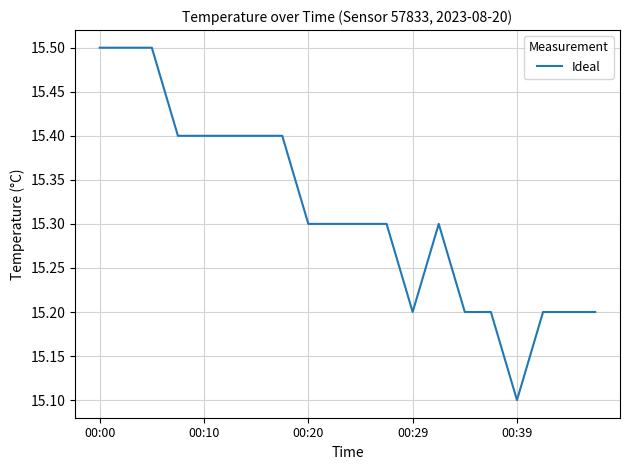

What is the maximum value shown in the chart?

15.5